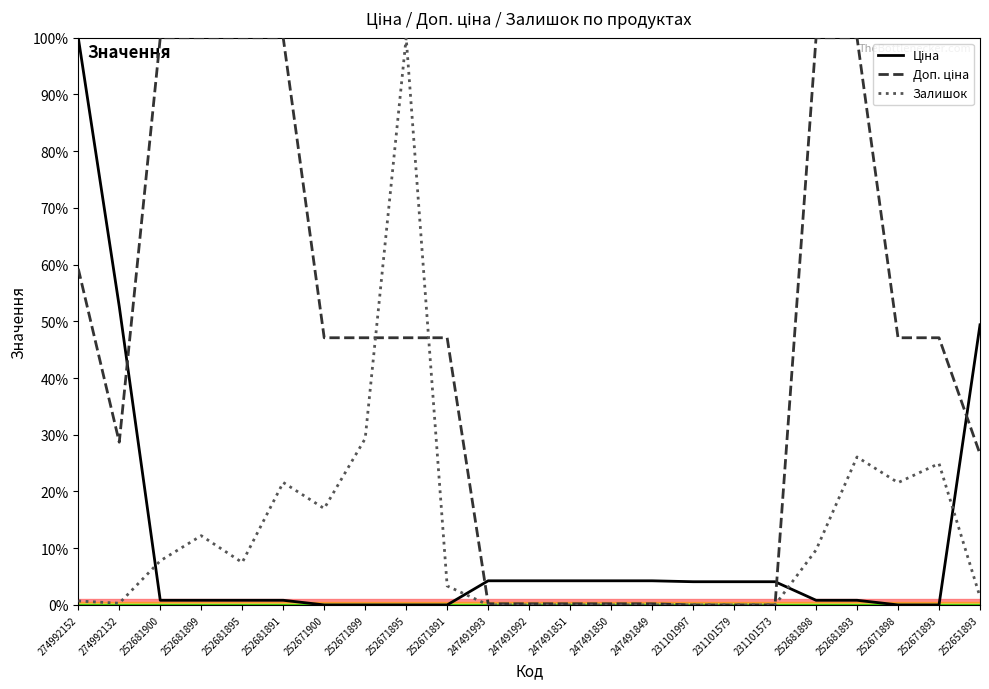

What is the total value across all series at 252671893?

72.0